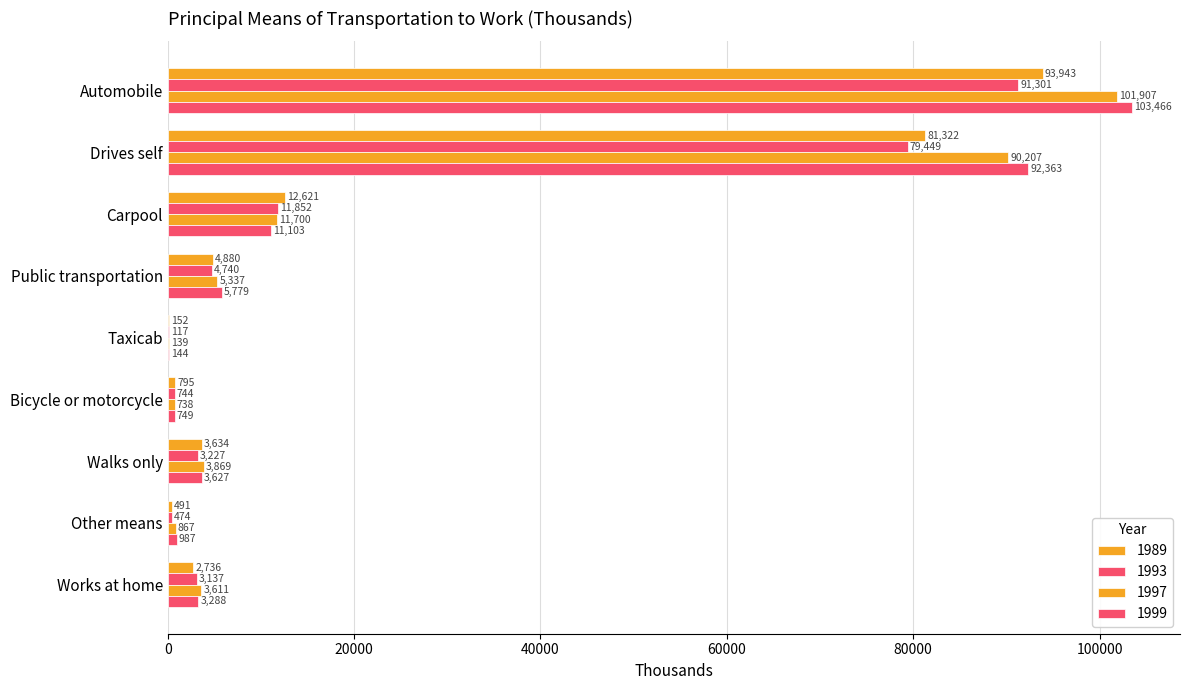

How many series are shown in this chart?

4